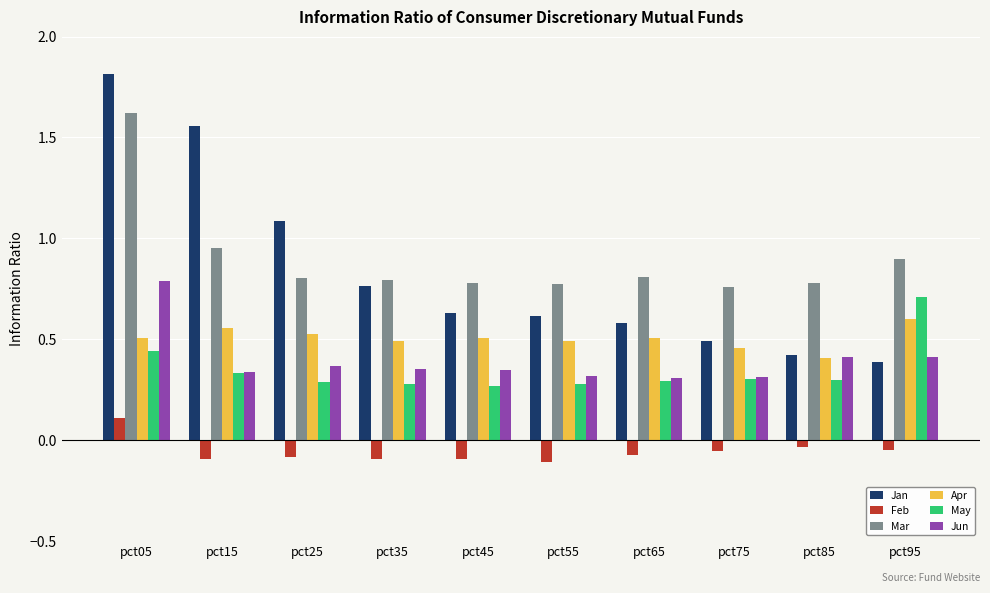

Which series has the largest total across all categories?

Mar